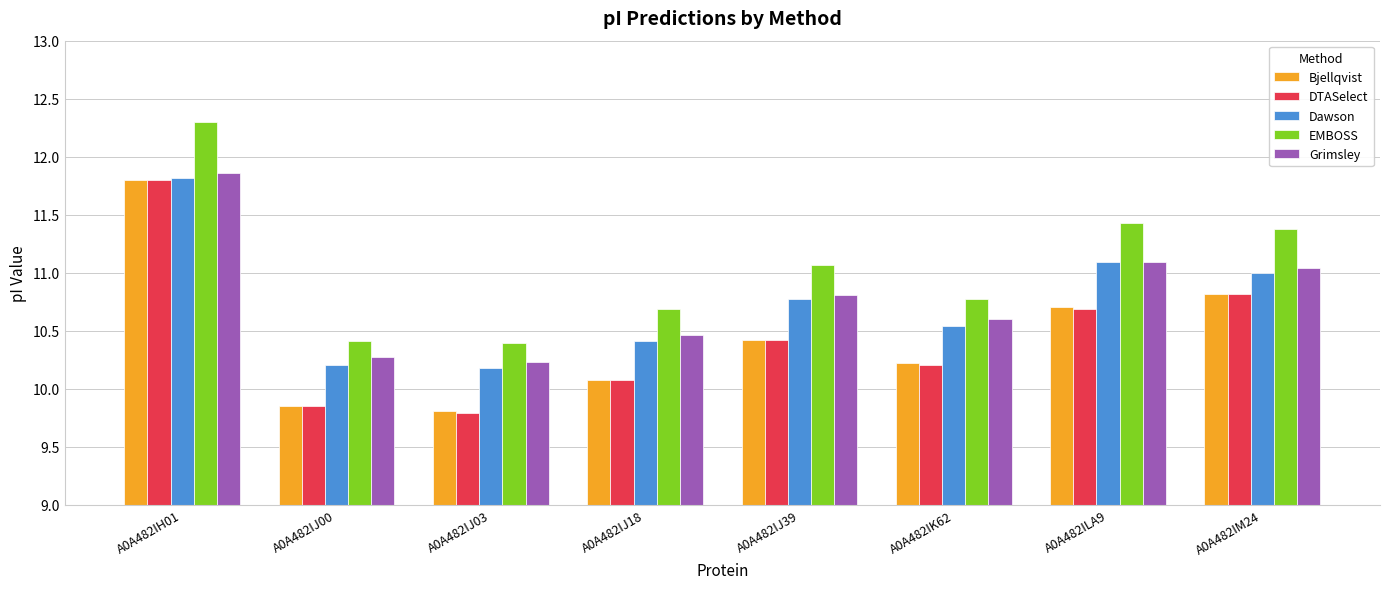

What is the difference between the highest and lowest values at A0A482IM24?

0.6